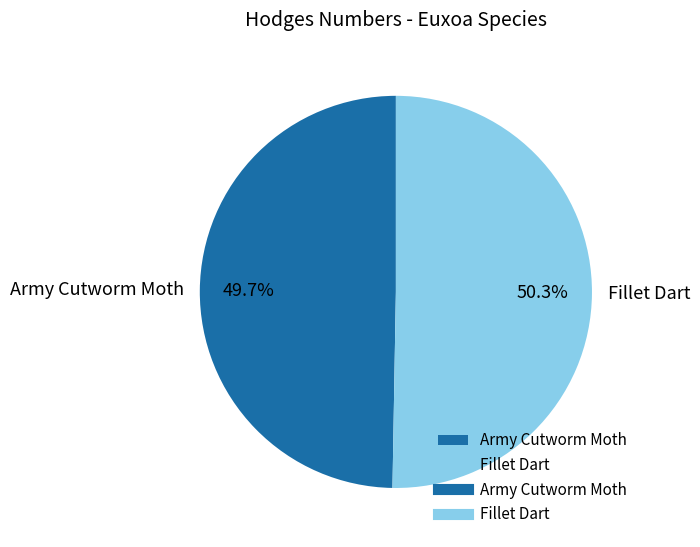

To the nearest percent, what is the difference between the largest and smallest slice percentages?

1%